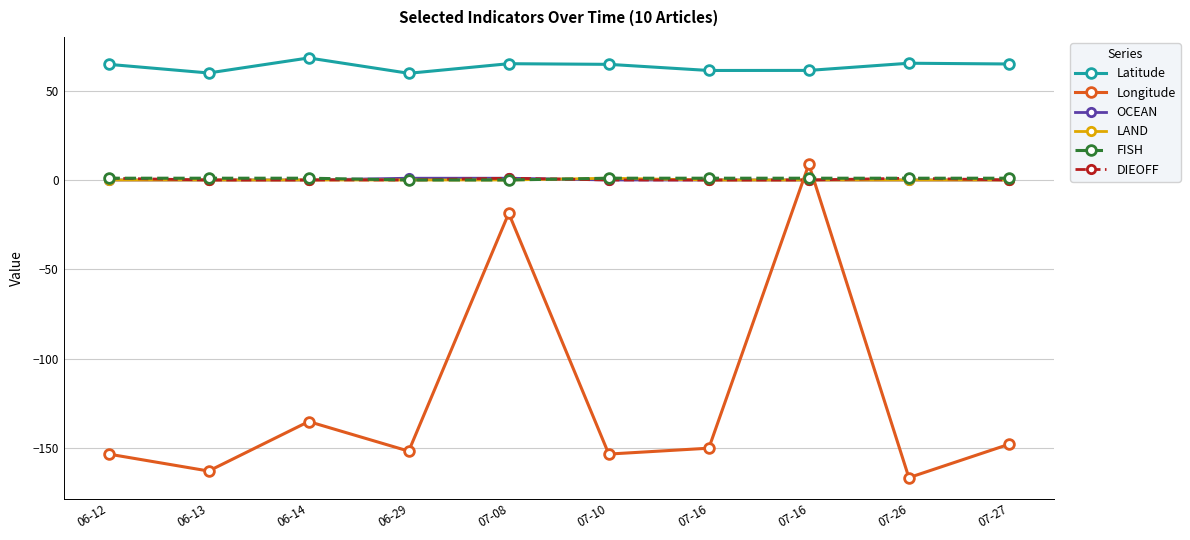

True or false: OCEAN and DIEOFF cross at least once.

False